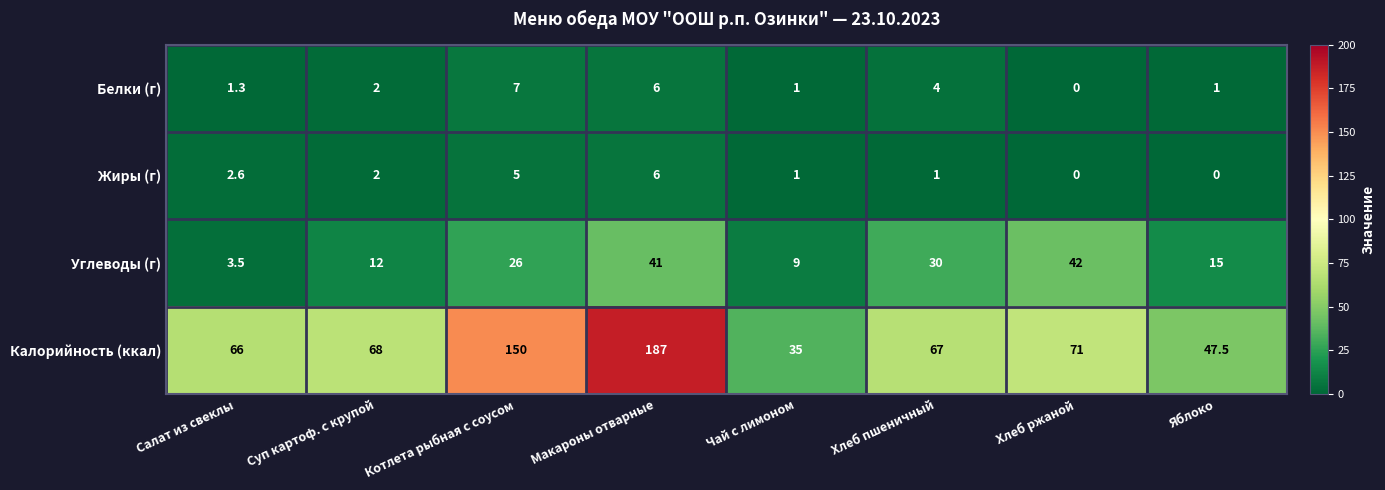

Rank the series by their maximum value, from lowest to highest.

Жиры (г), Белки (г), Углеводы (г), Калорийность (ккал)